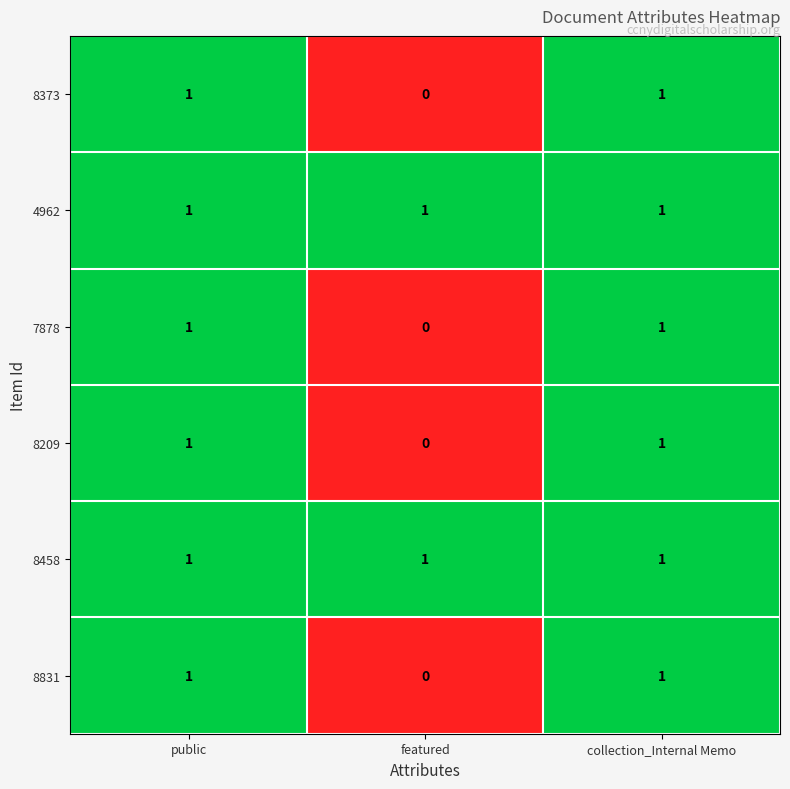

Count the 8831 values in the range 0 to 1.

3